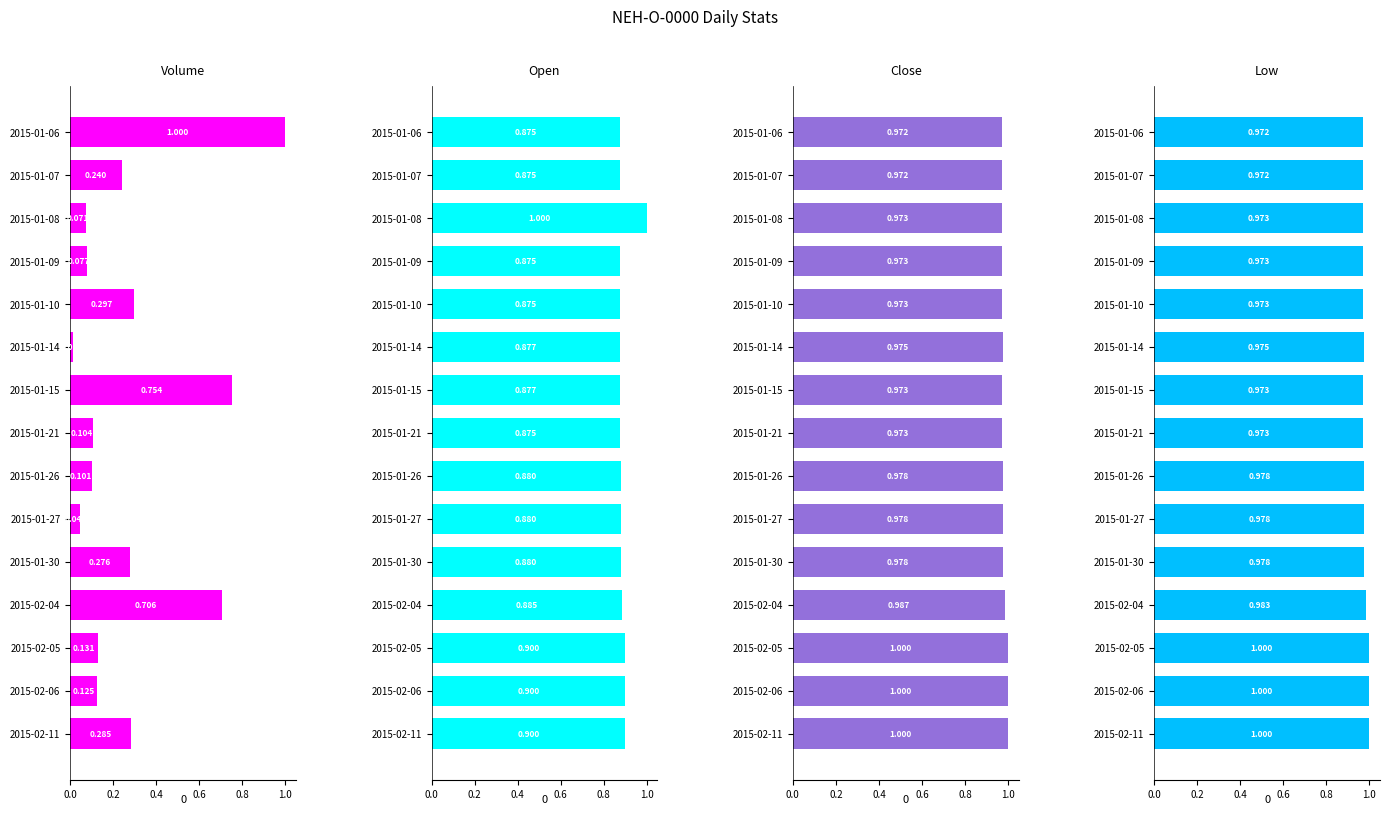

The value of Close at 2015-01-26 is 0.3. True or false?

False